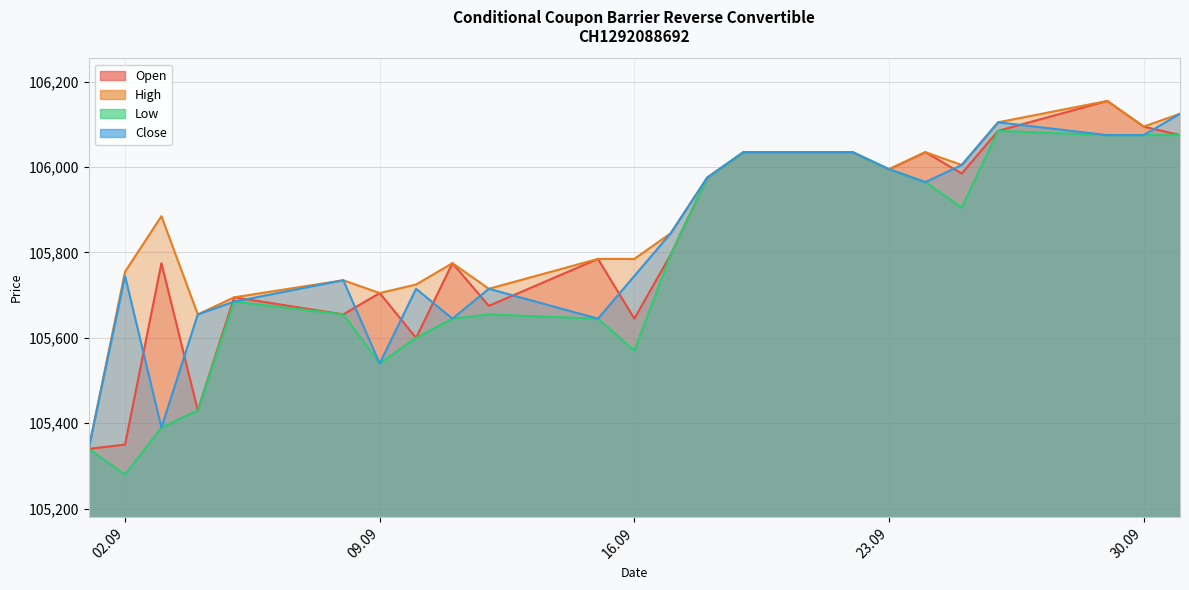

Between 11.09.2025 and 01.09.2025, which is larger?

11.09.2025